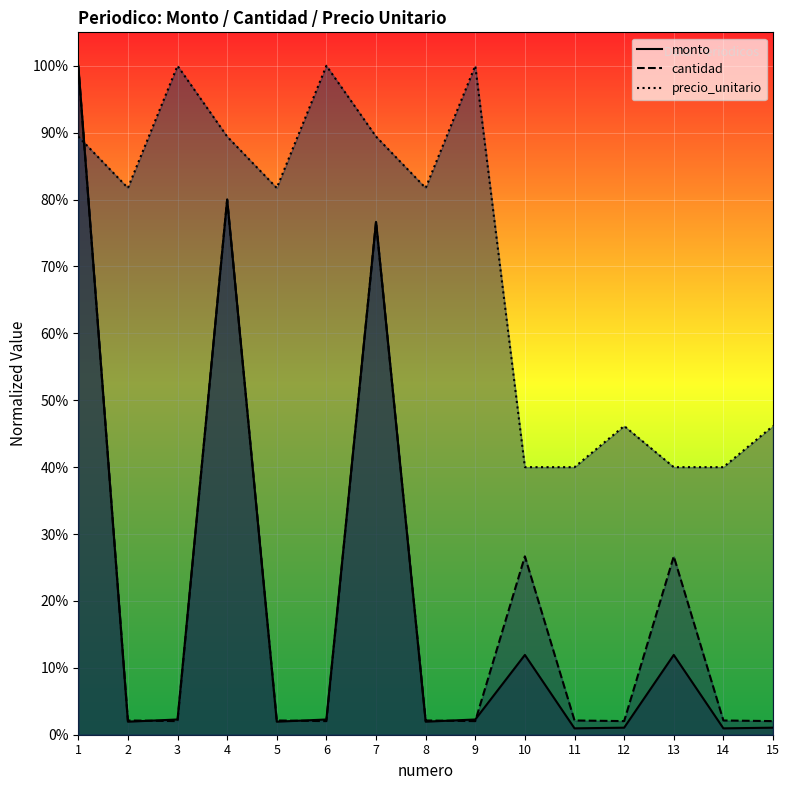

What is the maximum value shown in the chart?

1.0